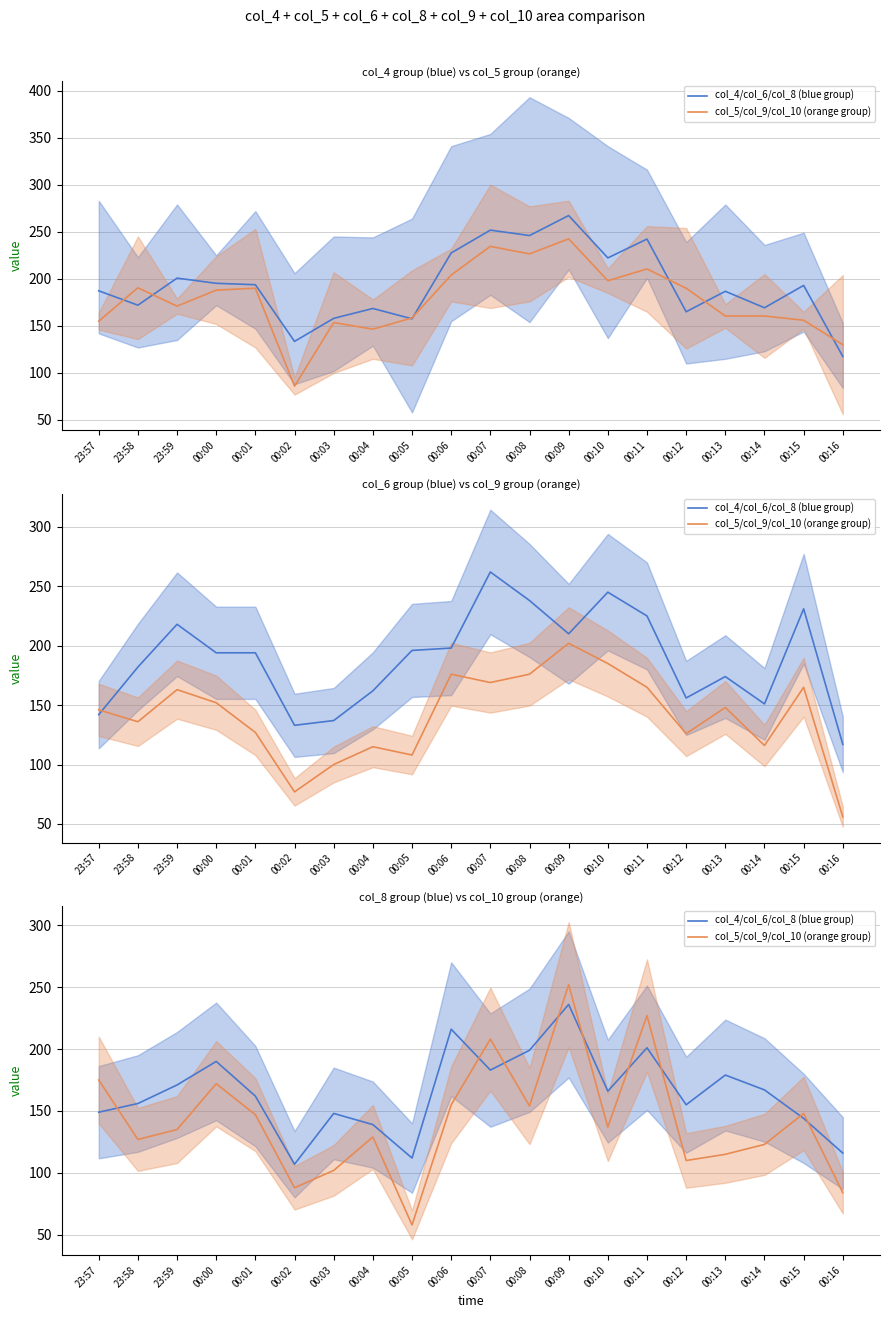

What is the spread (max minus min) of values at 00:16?

32